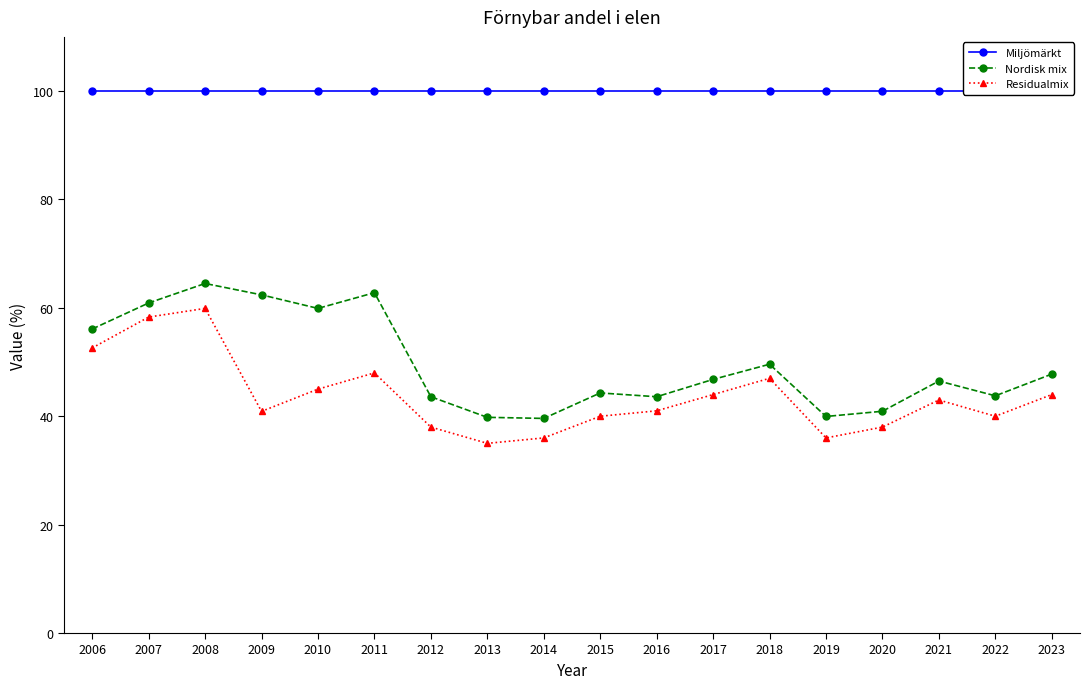

In Nordisk mix, how many points are higher than both neighbors (excluding endpoints)?

5